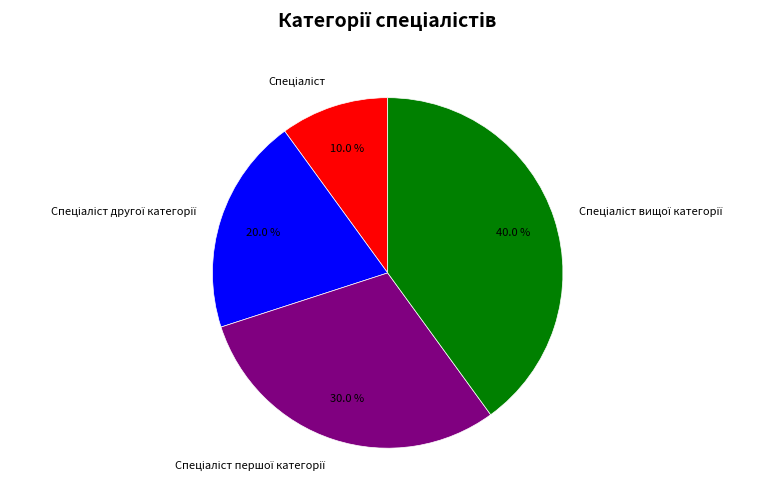

How many segments does this pie chart have?

4